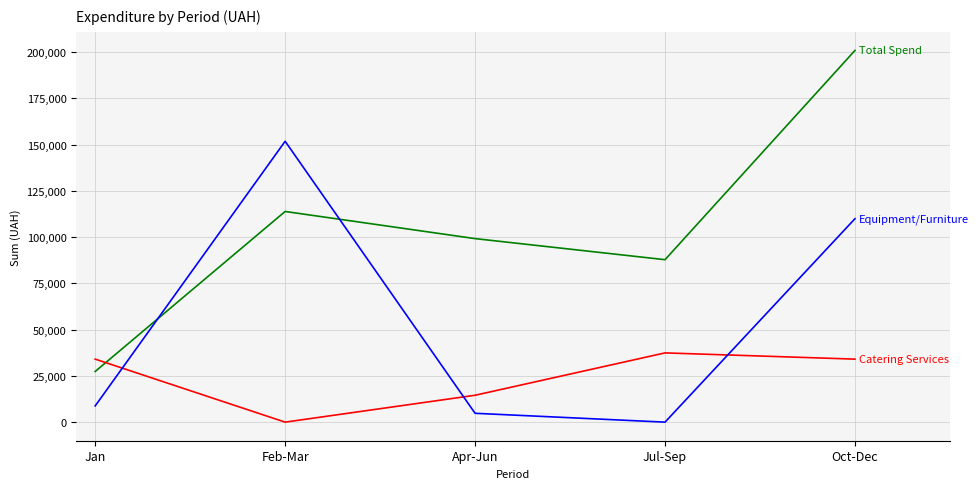

Is this an area chart (filled region under the line)?

No